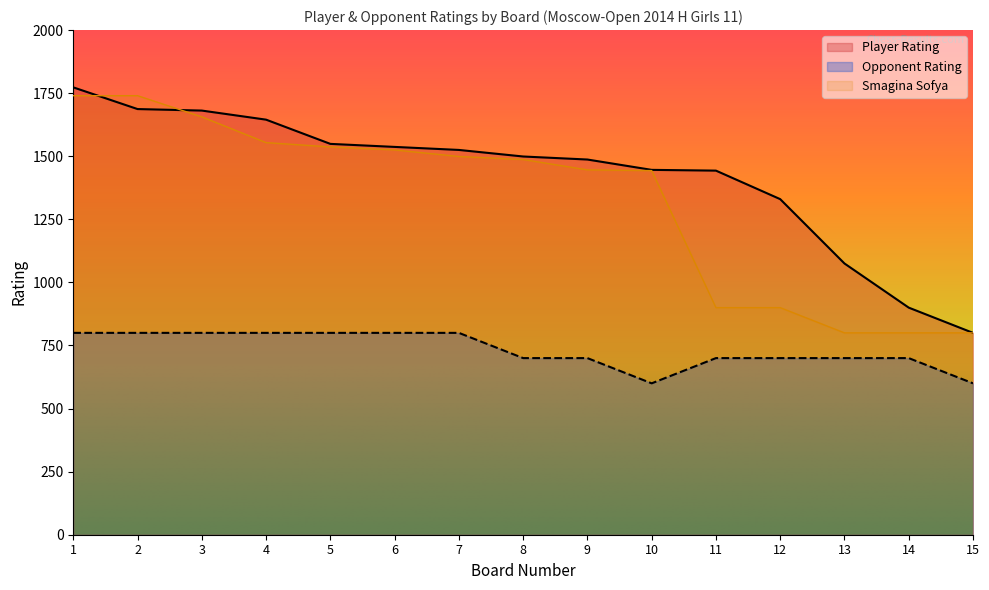

At which label does Smagina Sofya first exceed 1487?

1